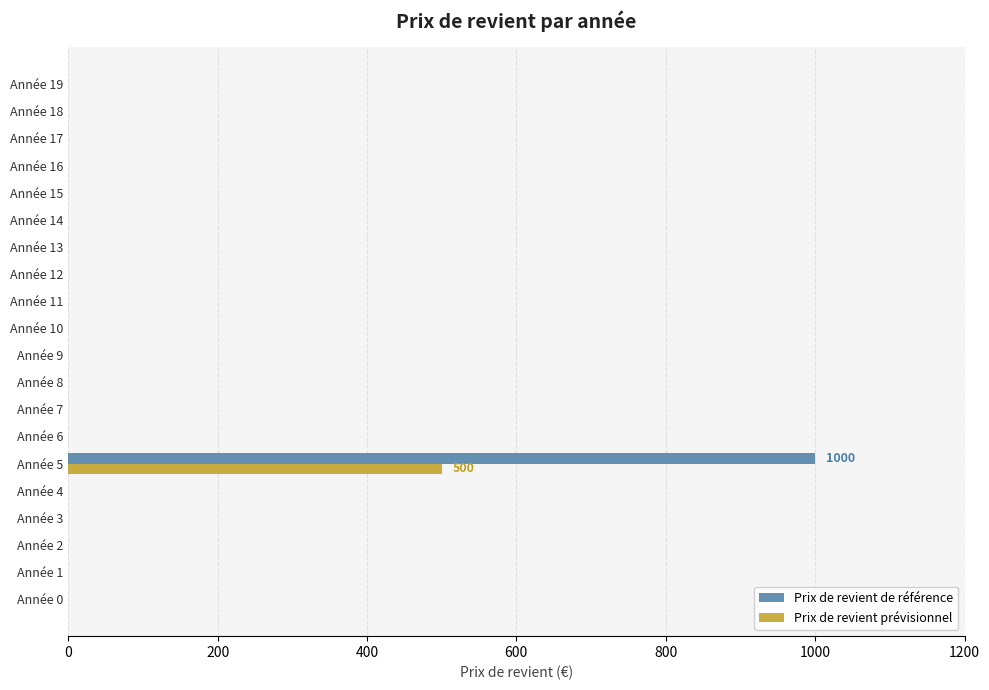

At which category does the chart reach its peak across all series?

Année 5